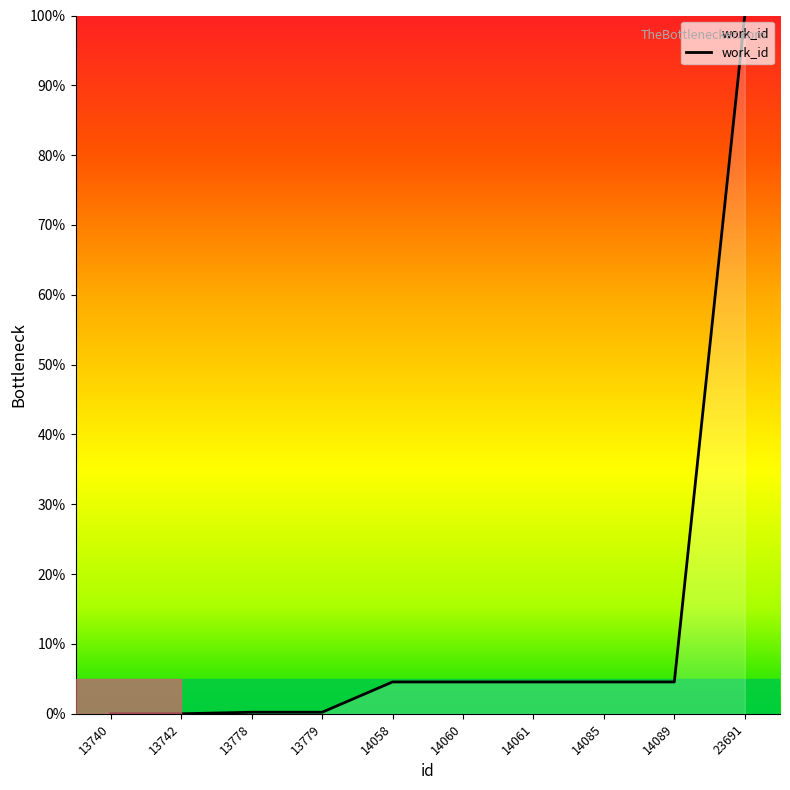

The value at 14058 is 4.6. True or false?

True